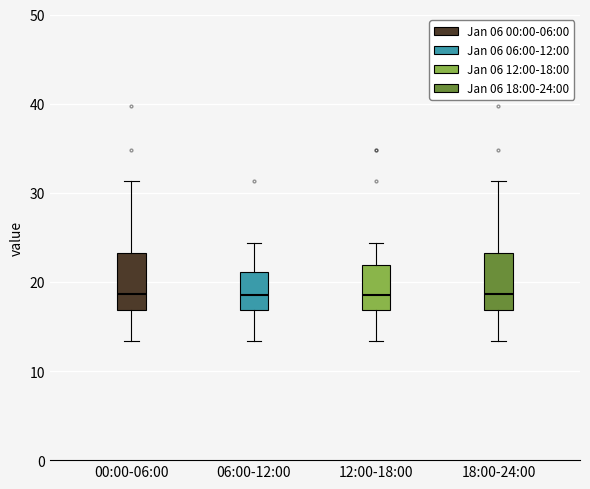

Reading left to right, read every box against the y-axis: the position of its median line, the range the box covers, and the ends of its whiskers. The values are not printed on the chart, so give them approximately, as read against the axis.

00:00-06:00: median 19, box 17 to 23, whiskers 13 to 31
06:00-12:00: median 19, box 17 to 21, whiskers 13 to 24
12:00-18:00: median 19, box 17 to 22, whiskers 13 to 24
18:00-24:00: median 19, box 17 to 23, whiskers 13 to 31